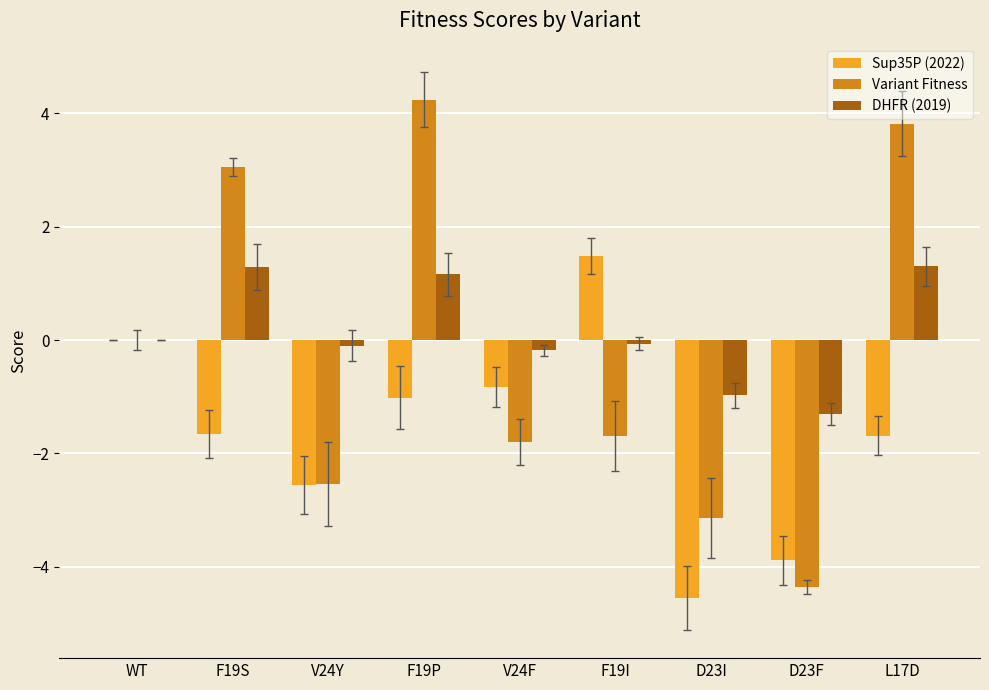

What is the average value of the Variant Fitness series?

-0.3